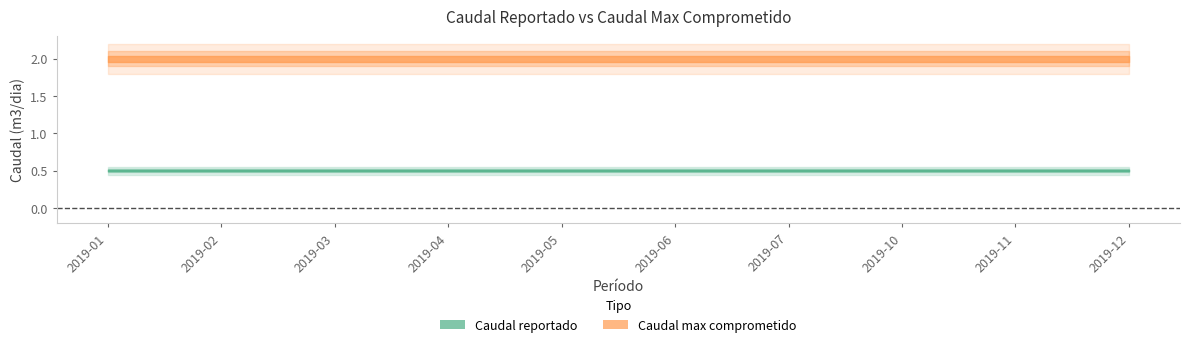

Does the chart have visible grid lines?

No